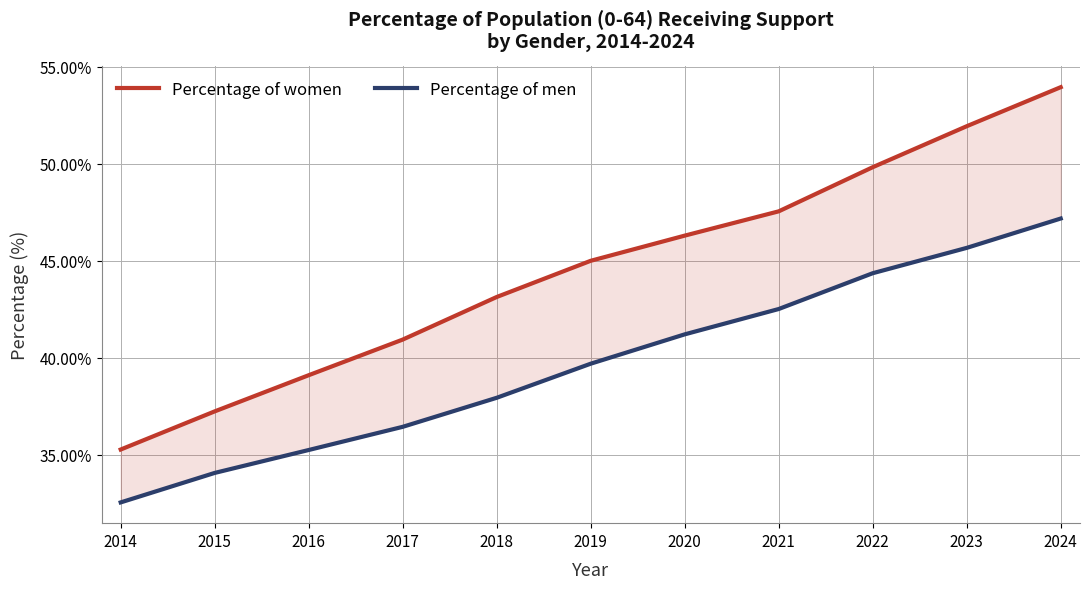

Reading right to left, extract all data points from this chart.

Percentage of women: 0.5	0.5	0.5	0.5	0.5	0.5	0.4	0.4	0.4	0.4	0.4
Percentage of men: 0.5	0.5	0.4	0.4	0.4	0.4	0.4	0.4	0.4	0.3	0.3